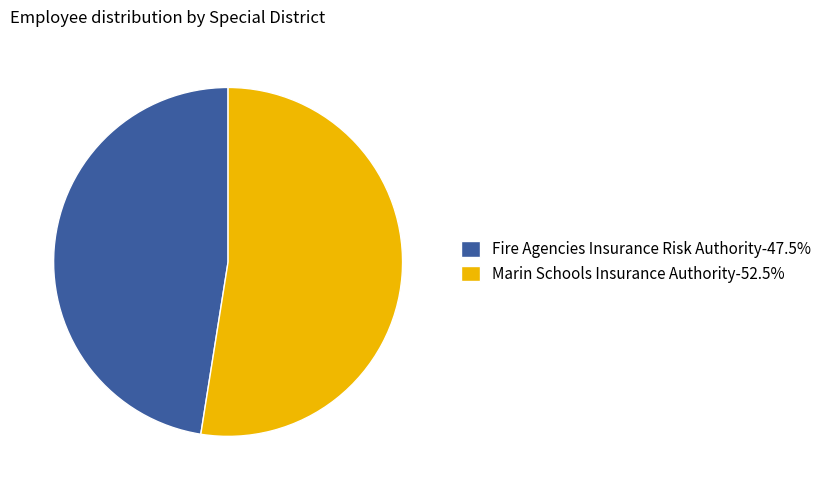

Do Marin Schools Insurance Authority-52.5% and Fire Agencies Insurance Risk Authority-47.5% together represent more than half of the pie?

Yes